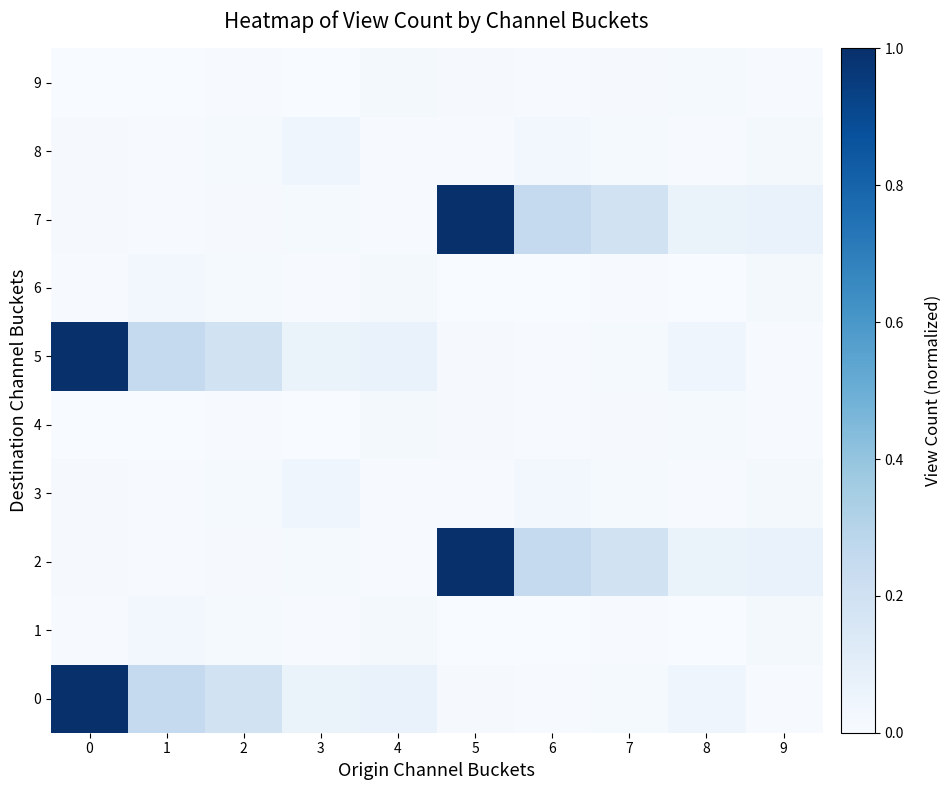

Rank the series by their maximum value, from lowest to highest.

4, 9, 1, 6, 3, 8, 0, 2, 5, 7